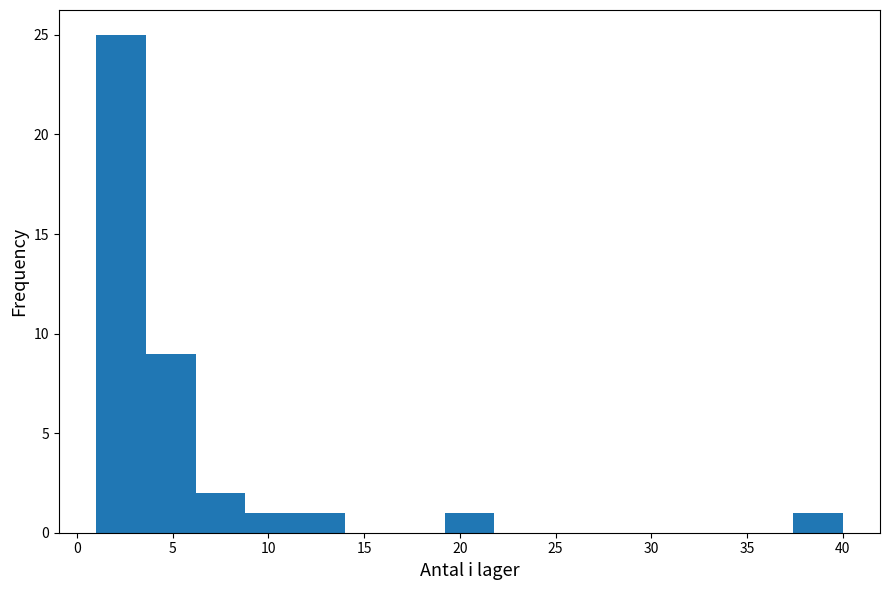

Reading left to right, list every bar in this chart as the range it spans on the x-axis followed by its height. Neither the bar edges nor the heights are printed on the chart, so give them approximately, as read against the axes.

1.0 to 3.6: 25
3.6 to 6.2: 9
6.2 to 8.8: 2
8.8 to 11.4: 1
11.4 to 14.0: 1
14.0 to 16.6: 0
16.6 to 19.2: 0
19.2 to 21.8: 1
21.8 to 24.4: 0
24.4 to 27.0: 0
27.0 to 29.6: 0
29.6 to 32.2: 0
32.2 to 34.8: 0
34.8 to 37.4: 0
37.4 to 40.0: 1